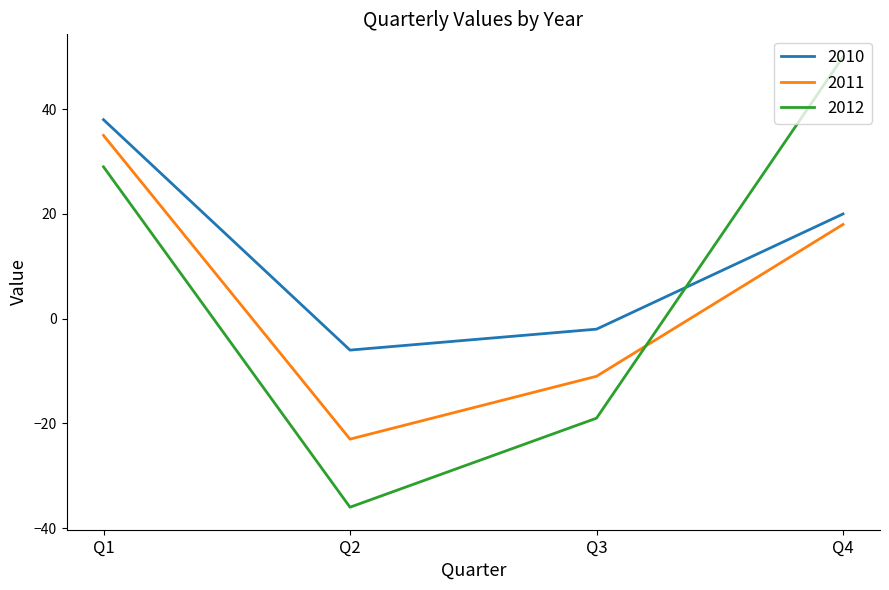

How many positive values does the 2012 series have?

2